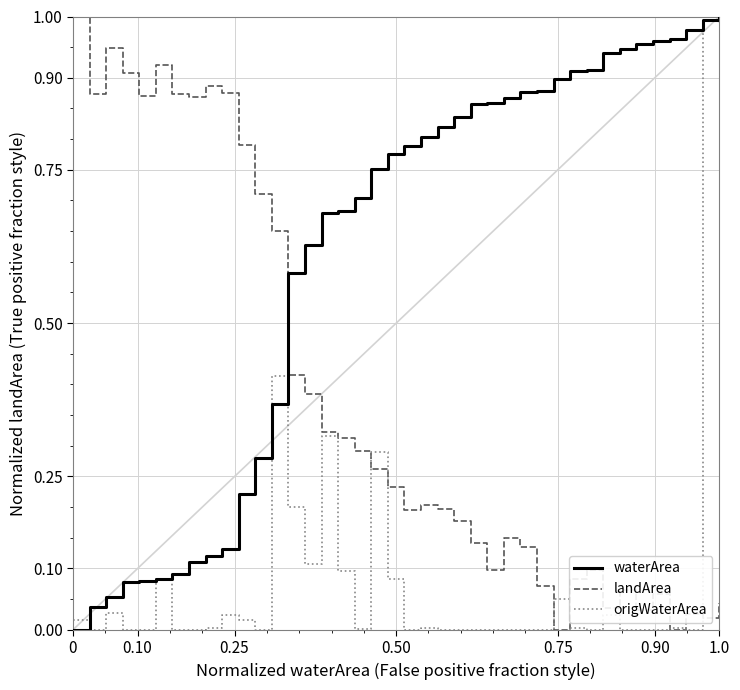

Rank the series by their average value, from highest to lowest.

waterArea, landArea, origWaterArea